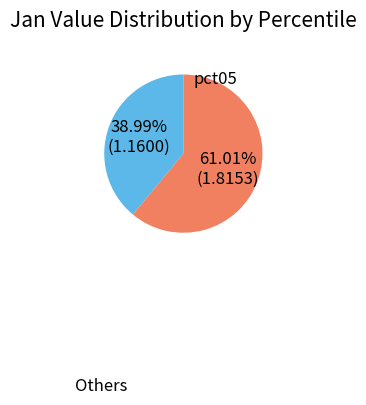

Is there any slice that represents more than half of the pie?

Yes